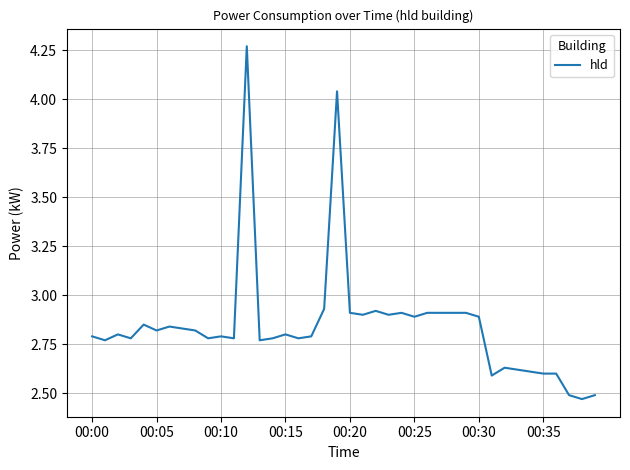

What is the difference between the maximum and minimum values?

1.8